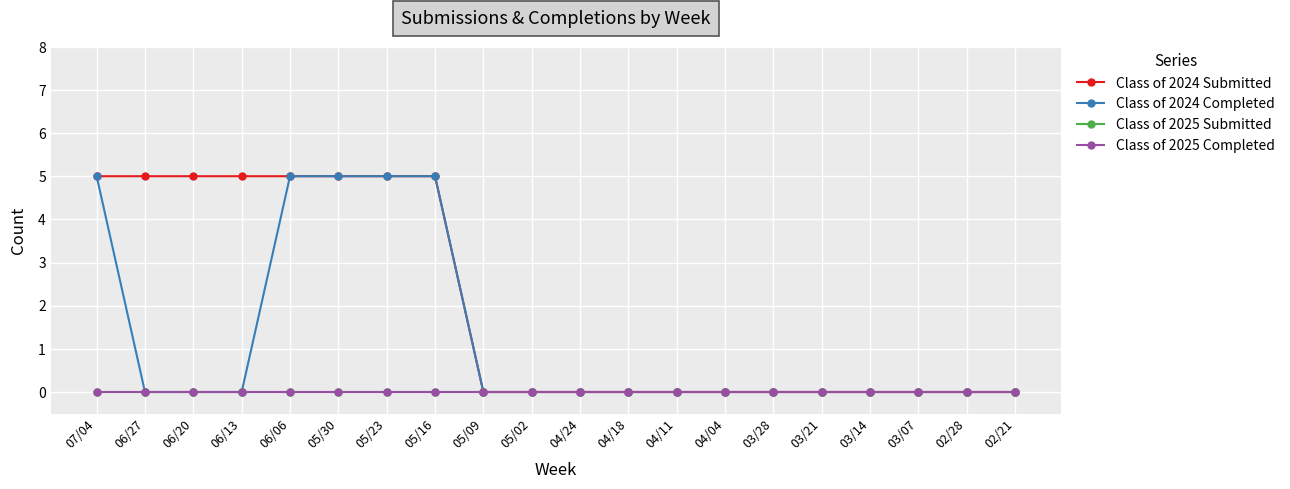

Reading left to right, what are all the values shown in this chart?

Class of 2024 Submitted: 07/04=5	06/27=5	06/20=5	06/13=5	06/06=5	05/30=5	05/23=5	05/16=5	05/09=0	05/02=0	04/24=0	04/18=0	04/11=0	04/04=0	03/28=0	03/21=0	03/14=0	03/07=0	02/28=0	02/21=0
Class of 2024 Completed: 07/04=5	06/27=0	06/20=0	06/13=0	06/06=5	05/30=5	05/23=5	05/16=5	05/09=0	05/02=0	04/24=0	04/18=0	04/11=0	04/04=0	03/28=0	03/21=0	03/14=0	03/07=0	02/28=0	02/21=0
Class of 2025 Submitted: 07/04=0	06/27=0	06/20=0	06/13=0	06/06=0	05/30=0	05/23=0	05/16=0	05/09=0	05/02=0	04/24=0	04/18=0	04/11=0	04/04=0	03/28=0	03/21=0	03/14=0	03/07=0	02/28=0	02/21=0
Class of 2025 Completed: 07/04=0	06/27=0	06/20=0	06/13=0	06/06=0	05/30=0	05/23=0	05/16=0	05/09=0	05/02=0	04/24=0	04/18=0	04/11=0	04/04=0	03/28=0	03/21=0	03/14=0	03/07=0	02/28=0	02/21=0